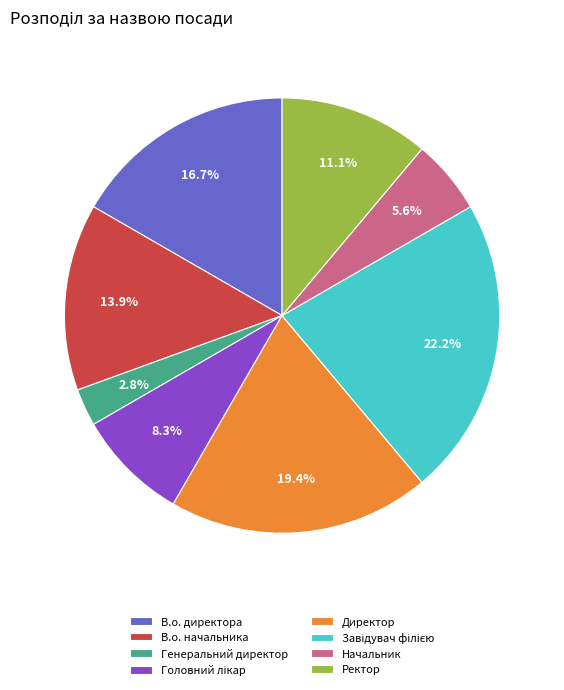

What percentage do Ректор and В.о. начальника together represent?

25.0%